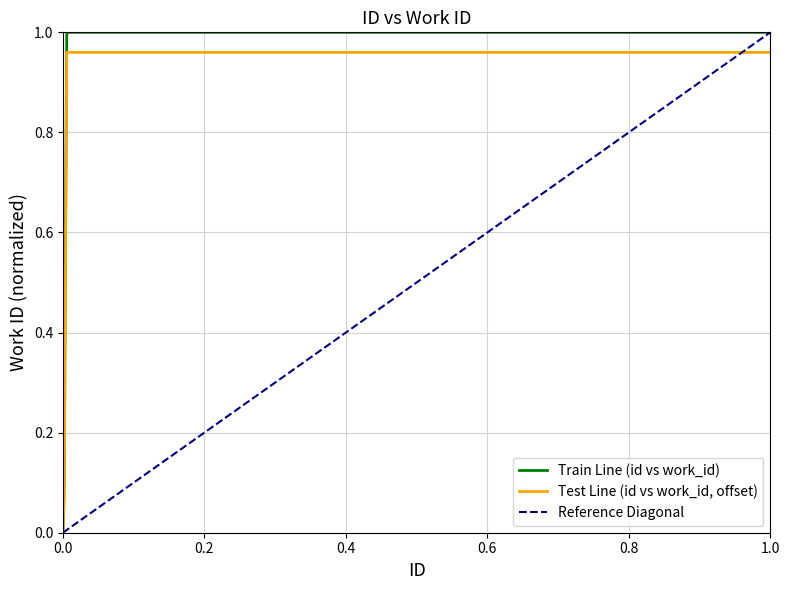

What is the value of the 4th point from the left?

1.0